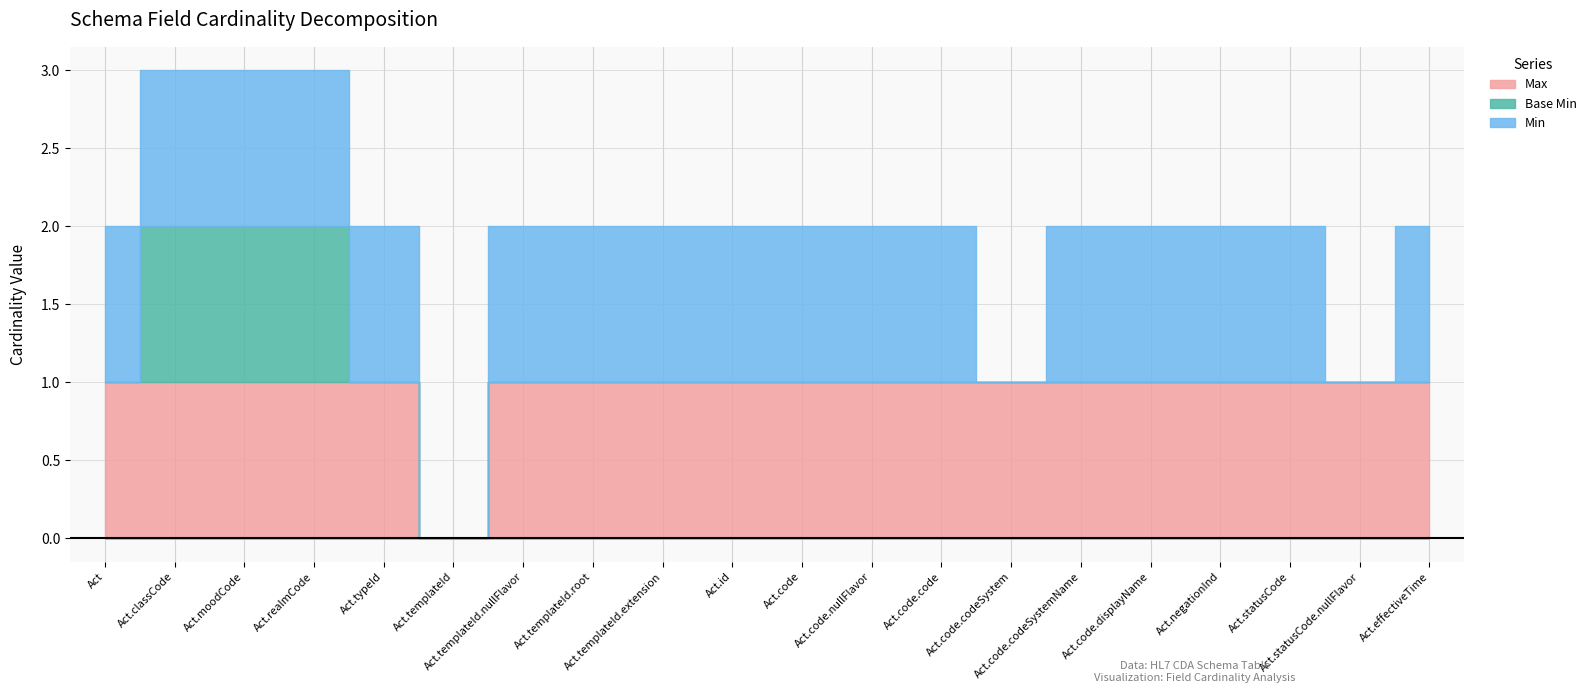

What is the difference between the maximum and minimum values in the Min series?

1